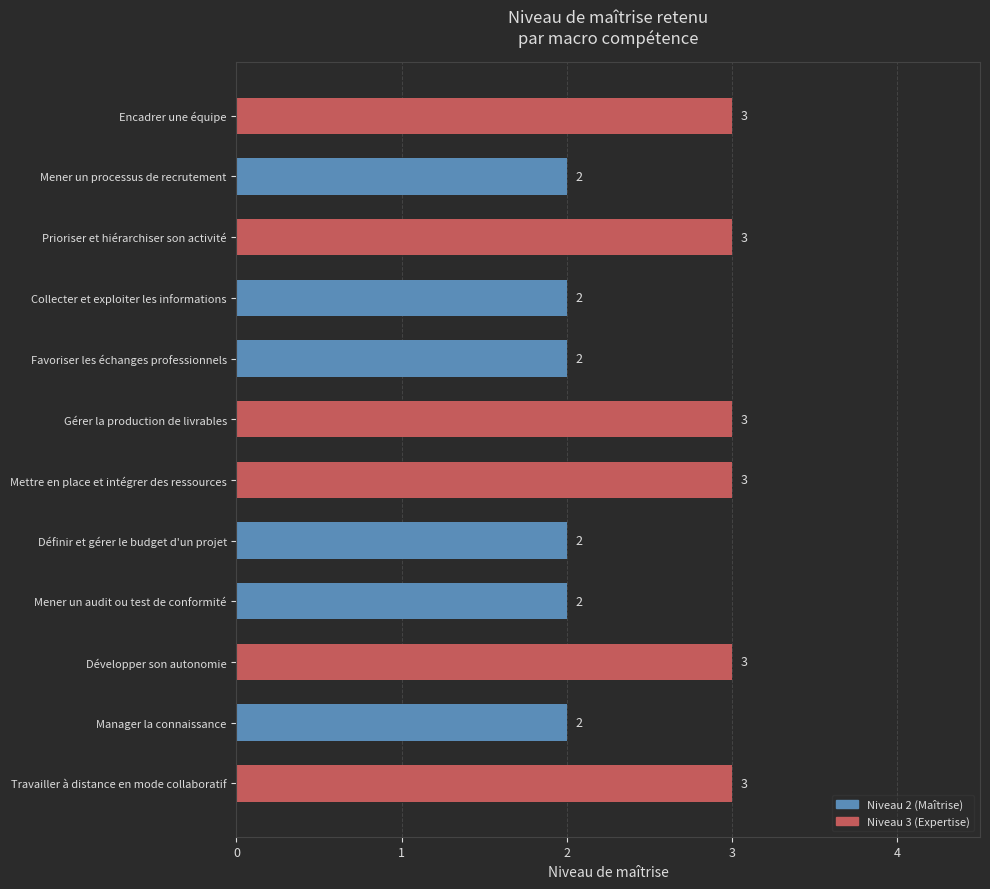

Reading top to bottom, list all the values displayed in this chart.

Encadrer une équipe=3	Mener un processus de recrutement=2	Prioriser et hiérarchiser son activité=3	Collecter et exploiter les informations=2	Favoriser les échanges professionnels=2	Gérer la production de livrables=3	Mettre en place et intégrer des ressources=3	Définir et gérer le budget d'un projet=2	Mener un audit ou test de conformité=2	Développer son autonomie=3	Manager la connaissance=2	Travailler à distance en mode collaboratif=3